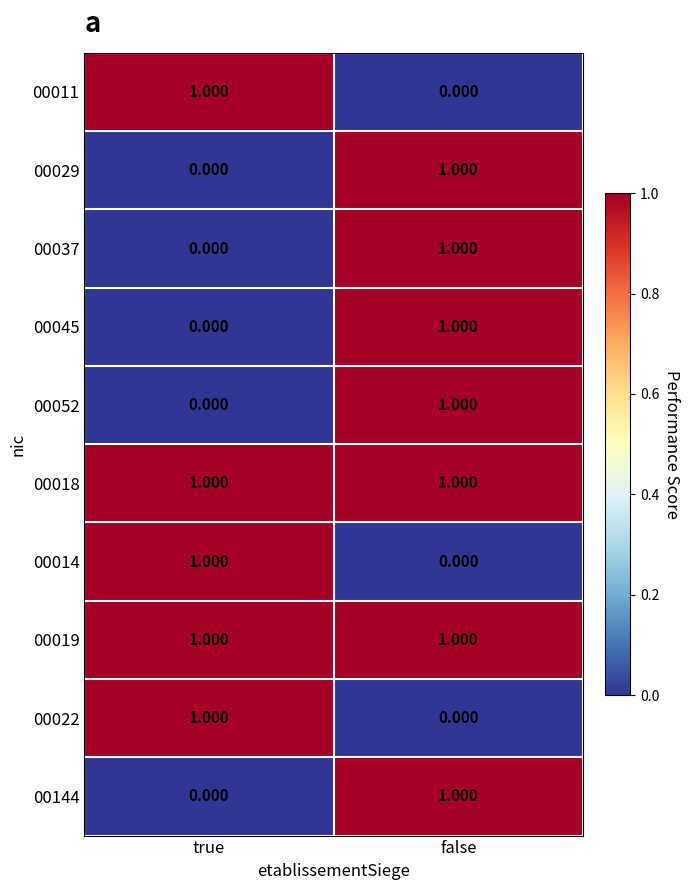

At which label is 00037 closest to 0?

true